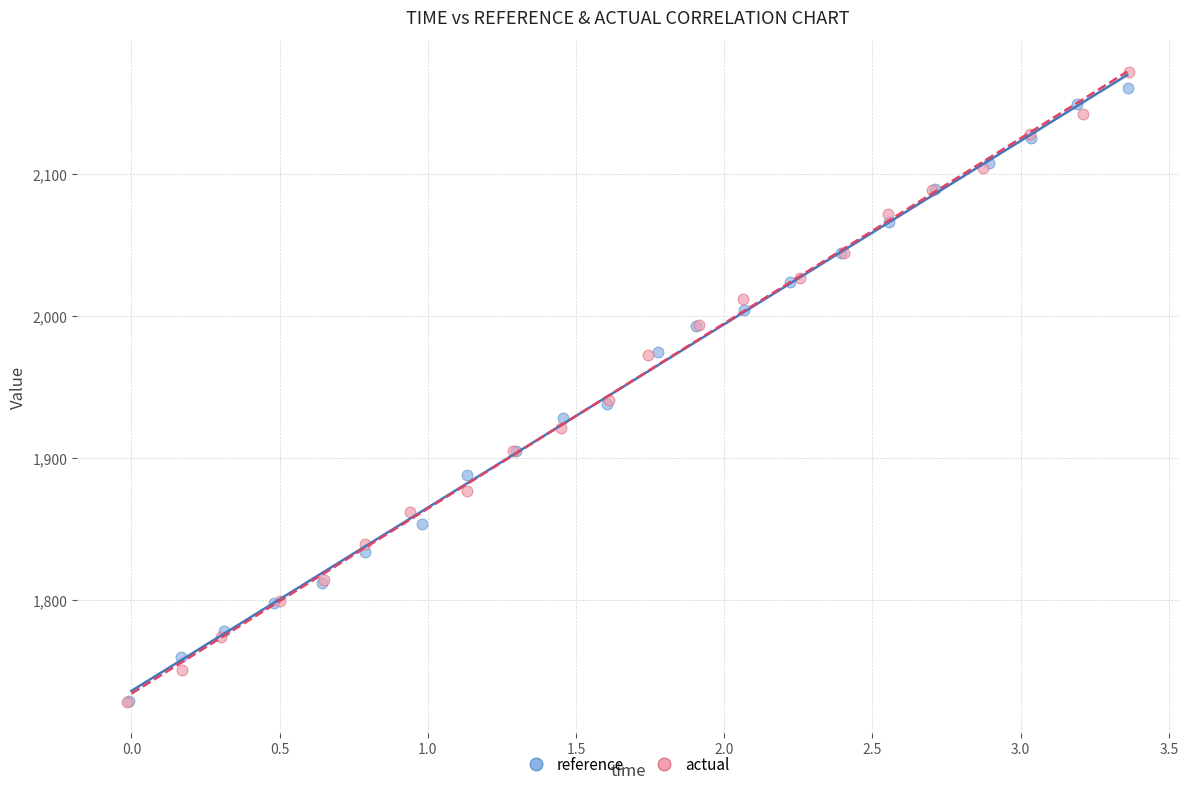

What are all the series names shown in the legend?

reference, actual